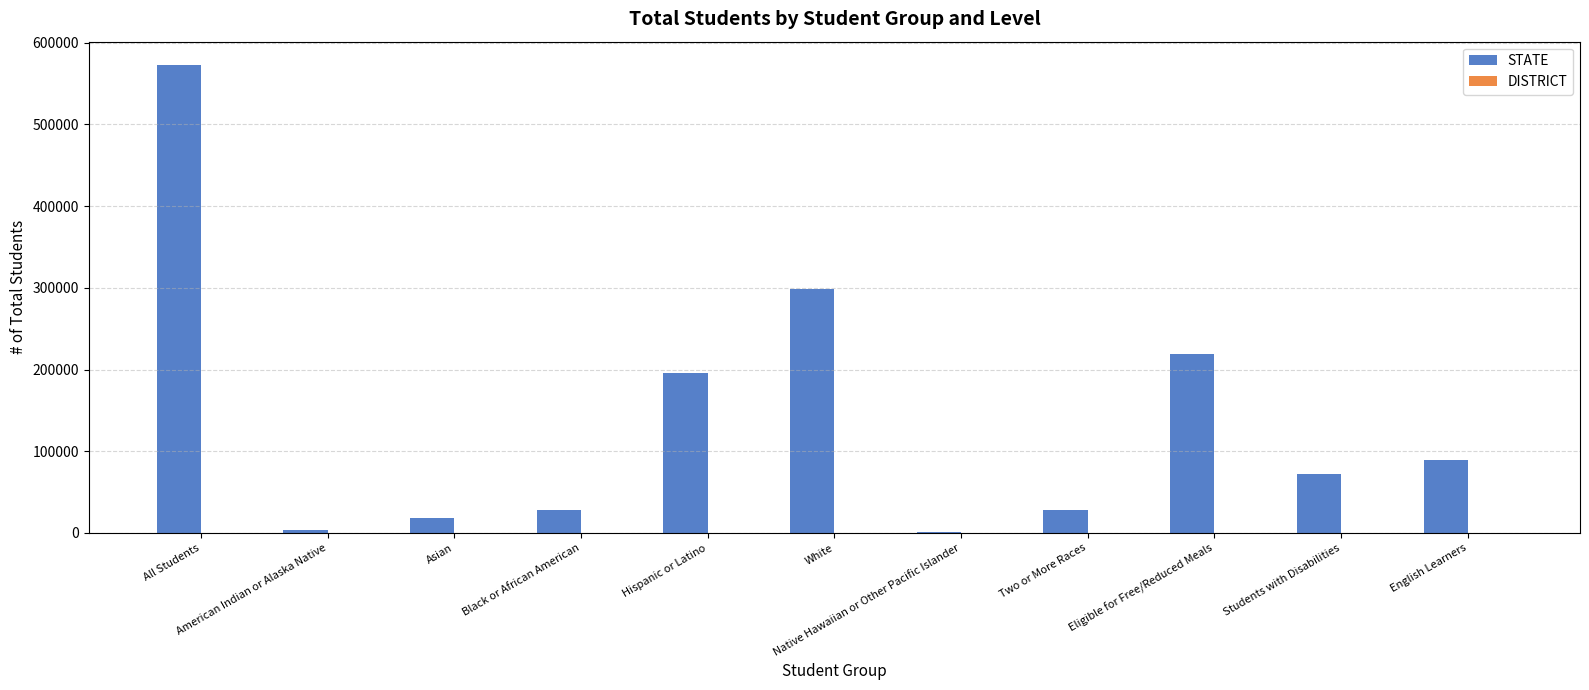

Count the number of categories in the chart.

11